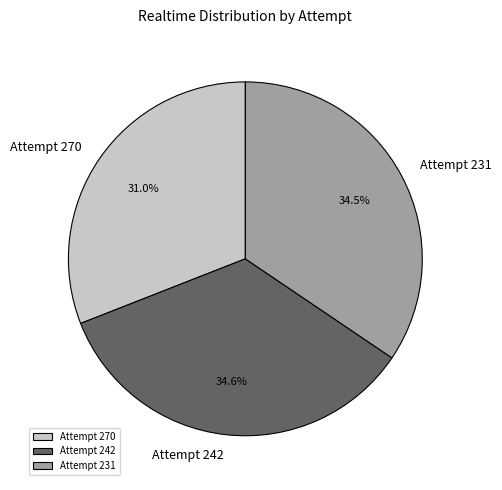

Does Attempt 242 represent more than half of the total?

No